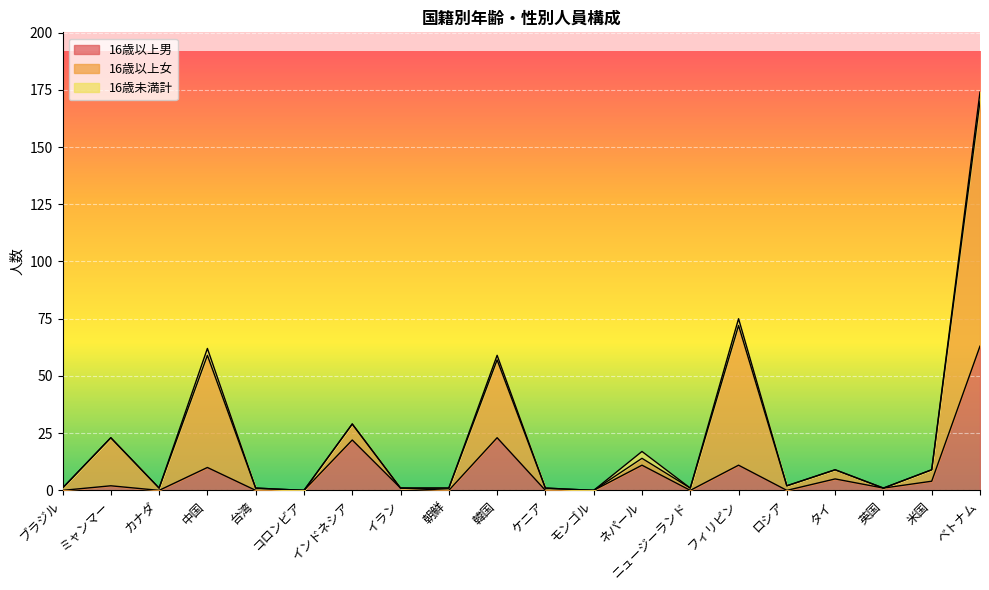

The 16歳以上男 series shows -32 at コロンビア. True or false?

False